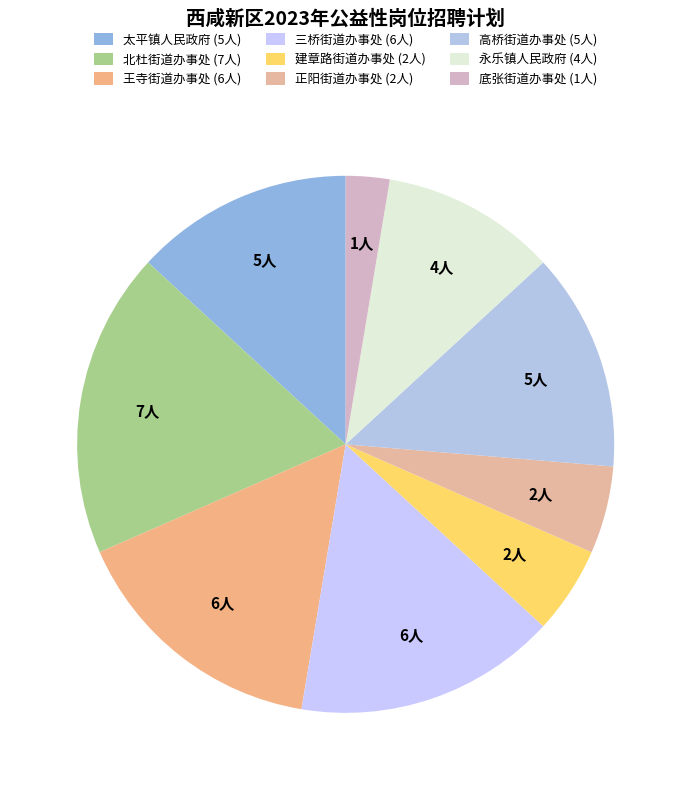

Which slice is the largest?

北杜街道办事处